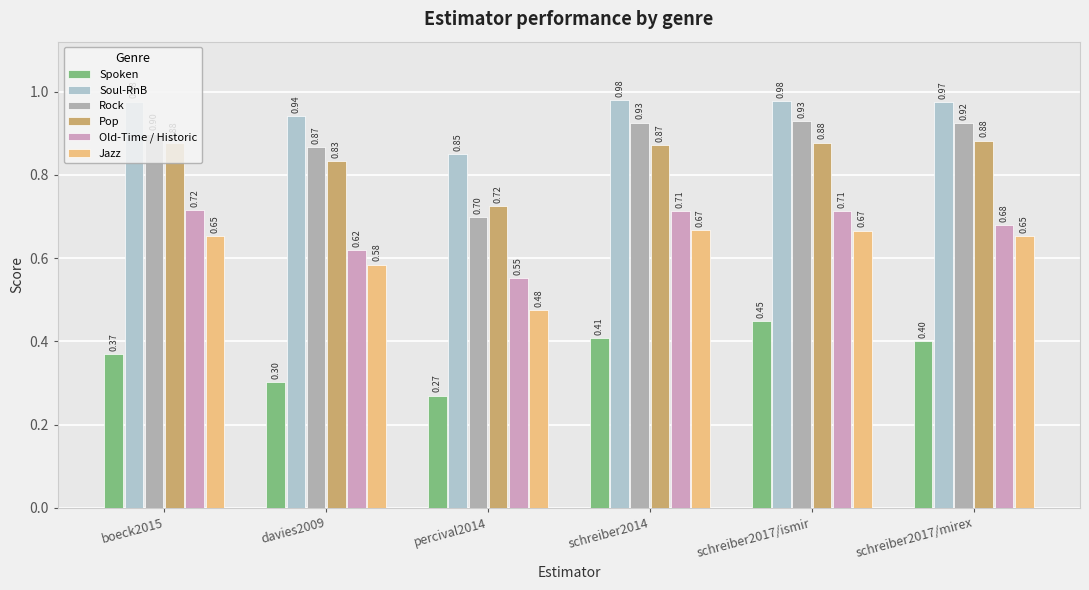

The value of Soul-RnB at boeck2015 is 1.0. True or false?

True